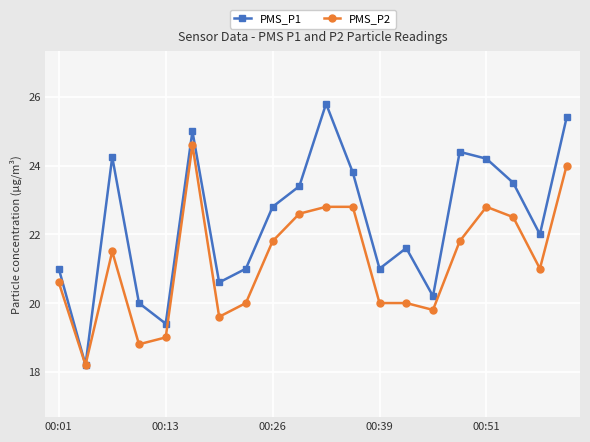

In PMS_P1, how many points are higher than both neighbors (excluding endpoints)?

5